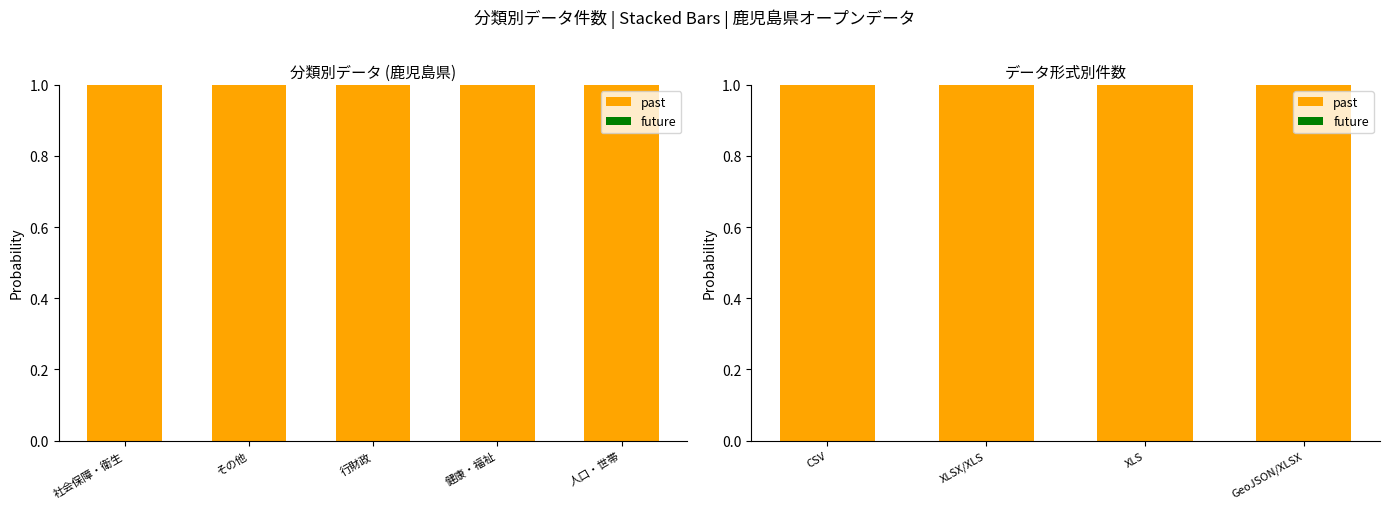

What is the maximum value shown in the chart?

1